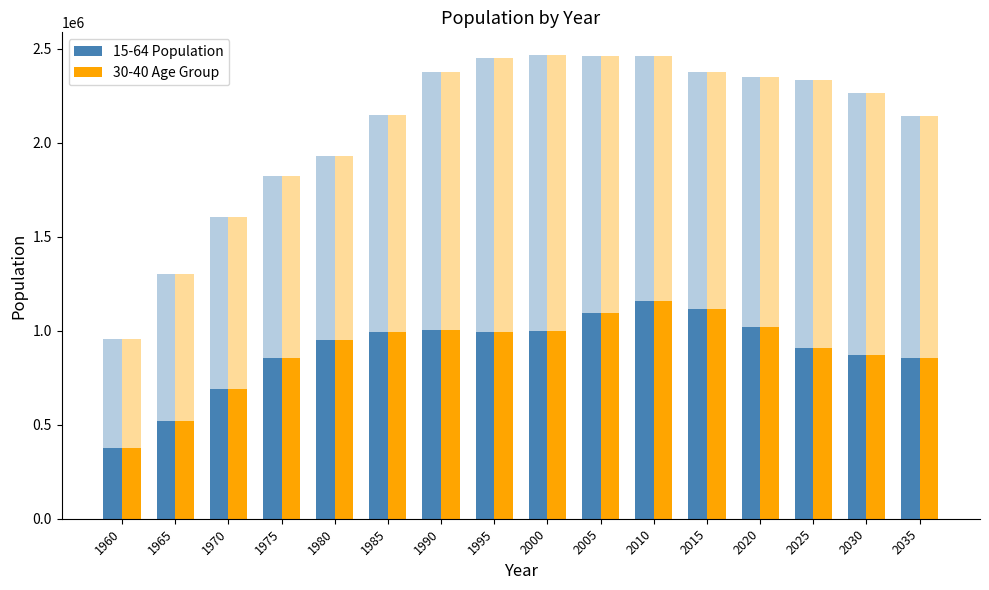

Are the bars grouped side by side (vs. stacked)?

Yes